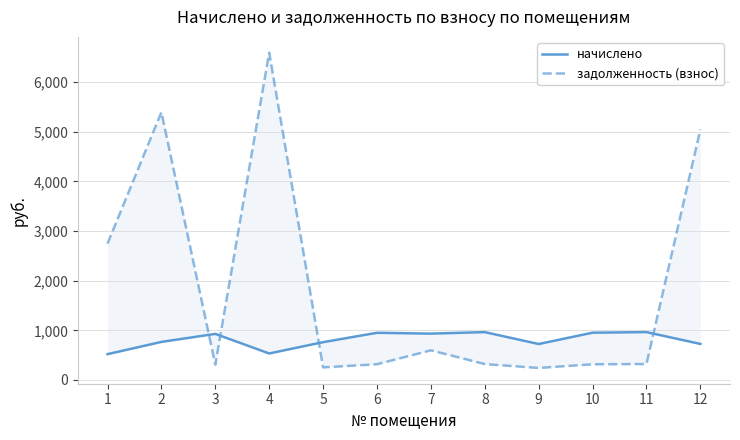

What is the greatest value displayed?

6593.0